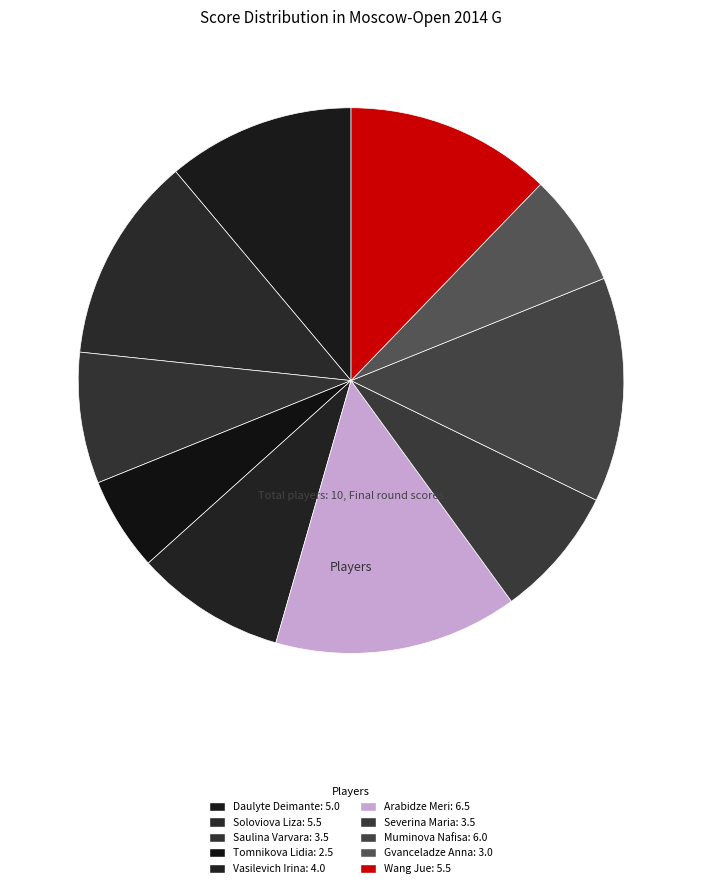

Combined, do Saulina Varvara and Muminova Nafisa account for over 50%?

No